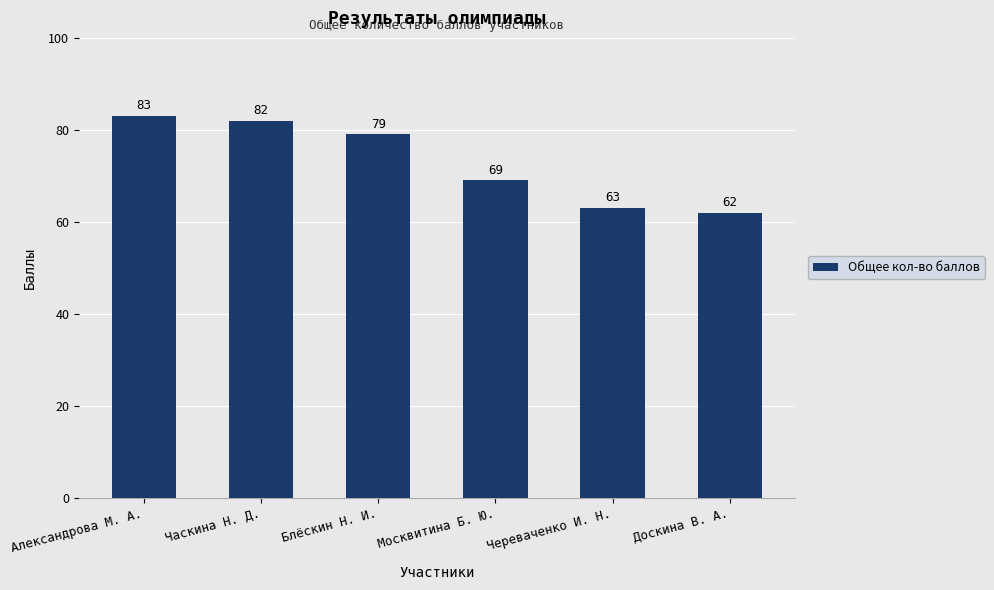

Reading left to right, extract all data points from this chart.

83	82	79	69	63	62